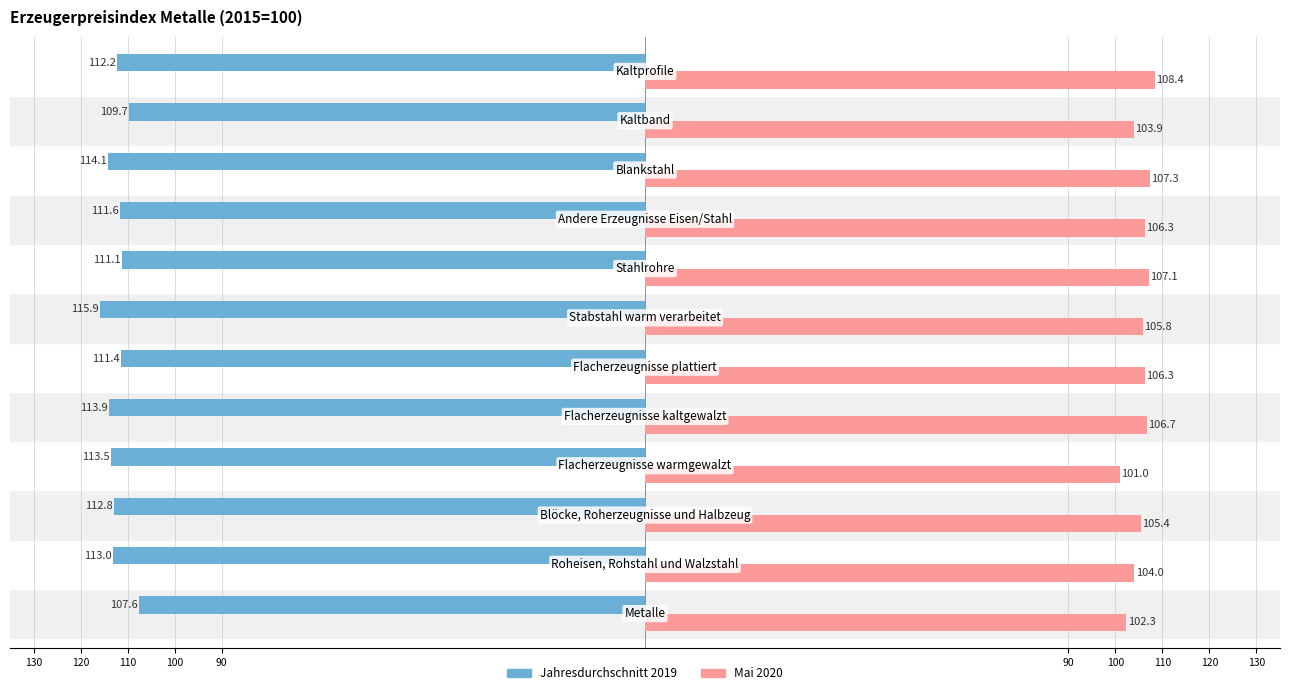

What is the label of the 10th bar from the right?

110